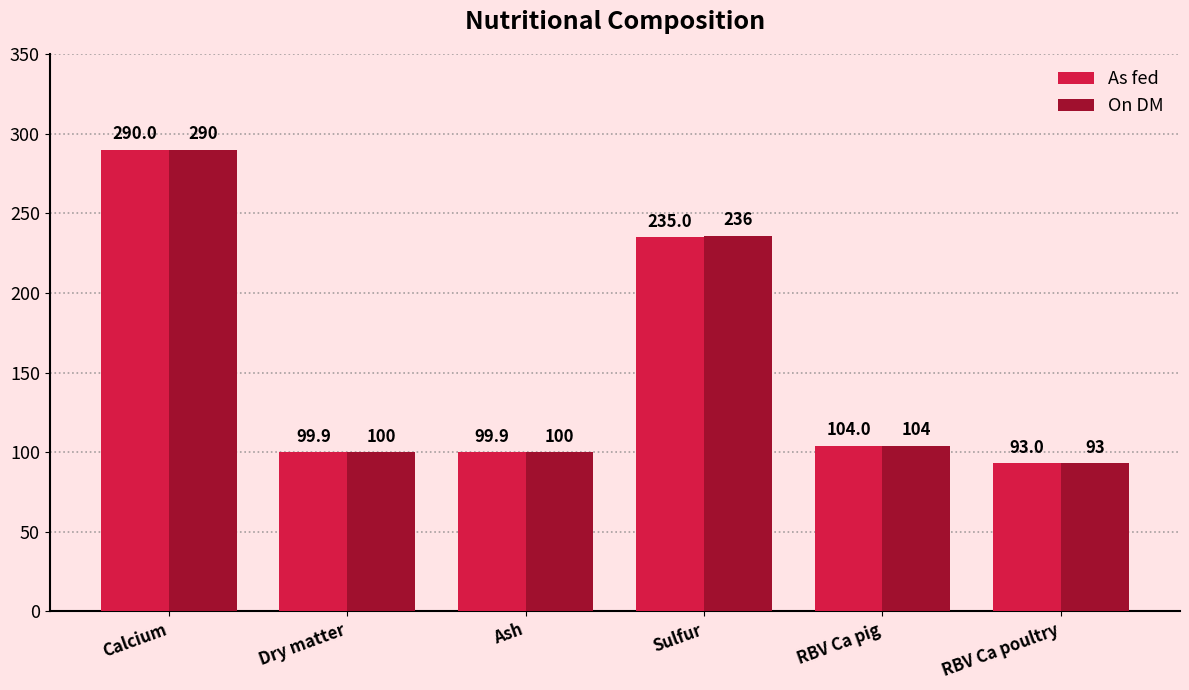

Reading left to right, transcribe all the data shown in this chart.

As fed: 290.0	99.9	99.9	235.0	104.0	93.0
On DM: 290.0	100.0	100.0	236.0	104.0	93.0